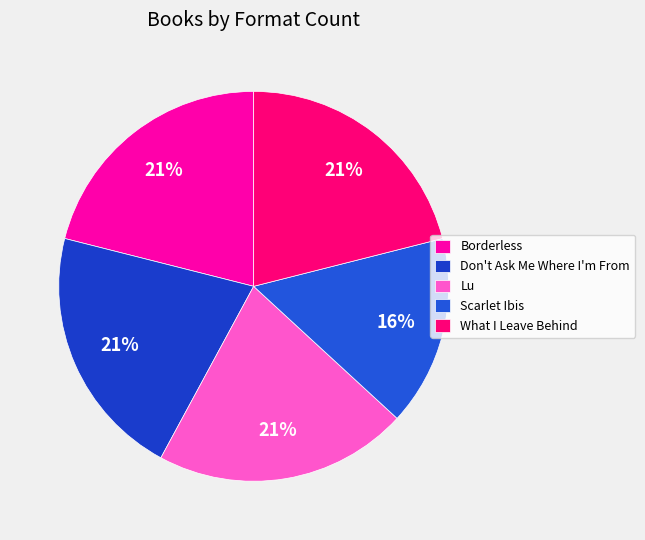

How many segments does this pie chart have?

5